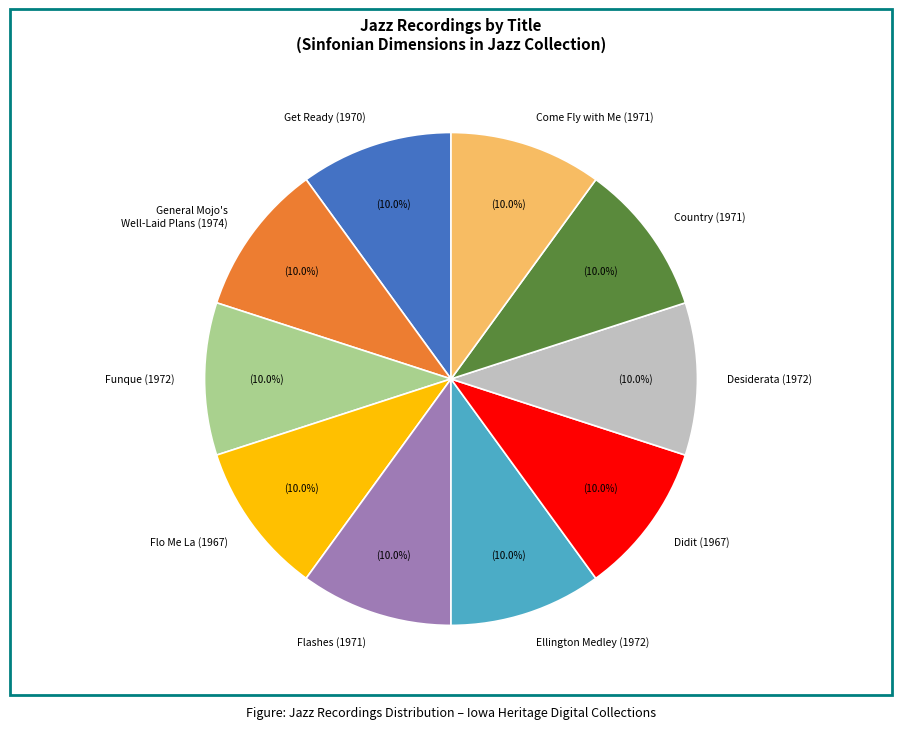

Does any single category account for the majority?

No